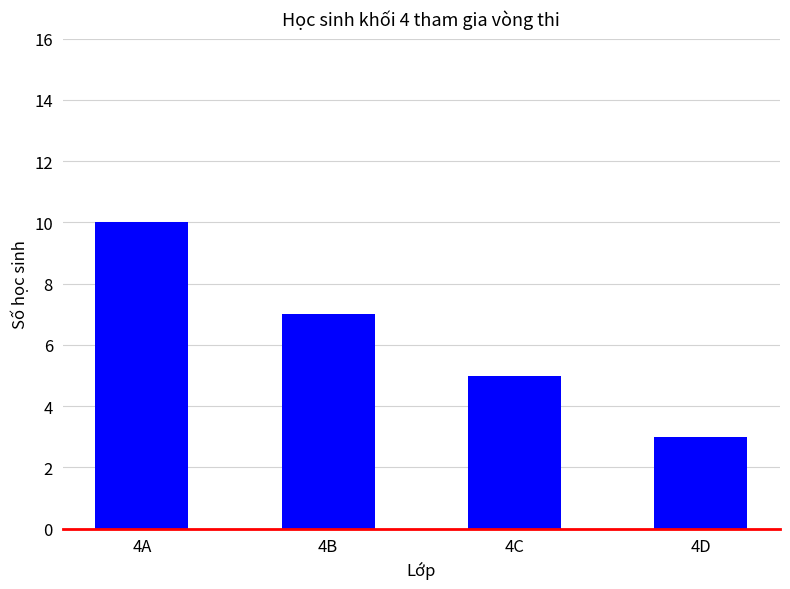

Reading right to left, list all the values displayed in this chart.

4D=3	4C=5	4B=7	4A=10